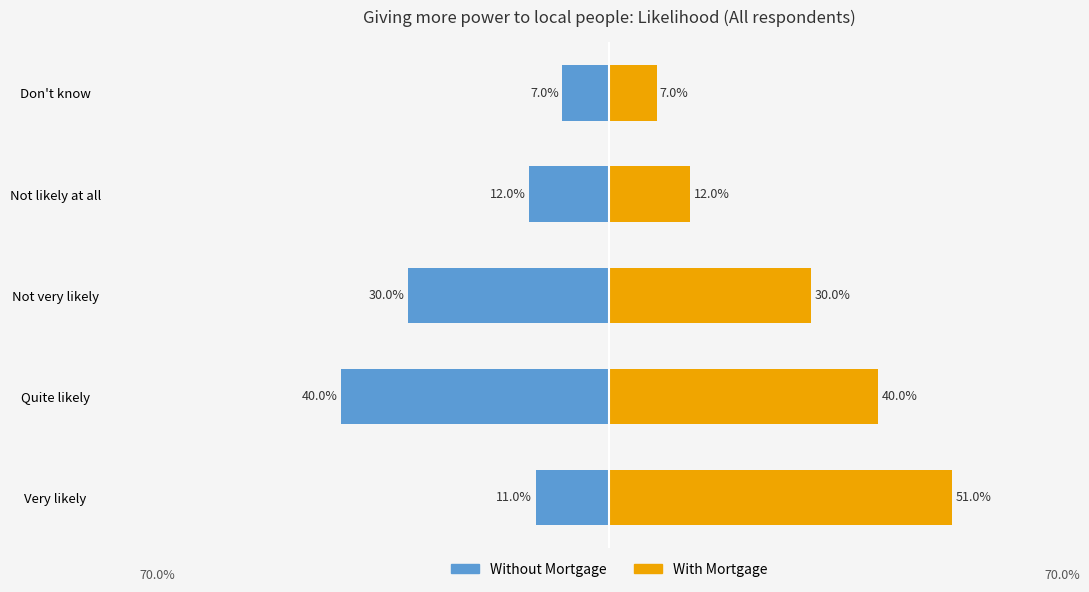

What is the average value of the With Mortgage series?

0.3